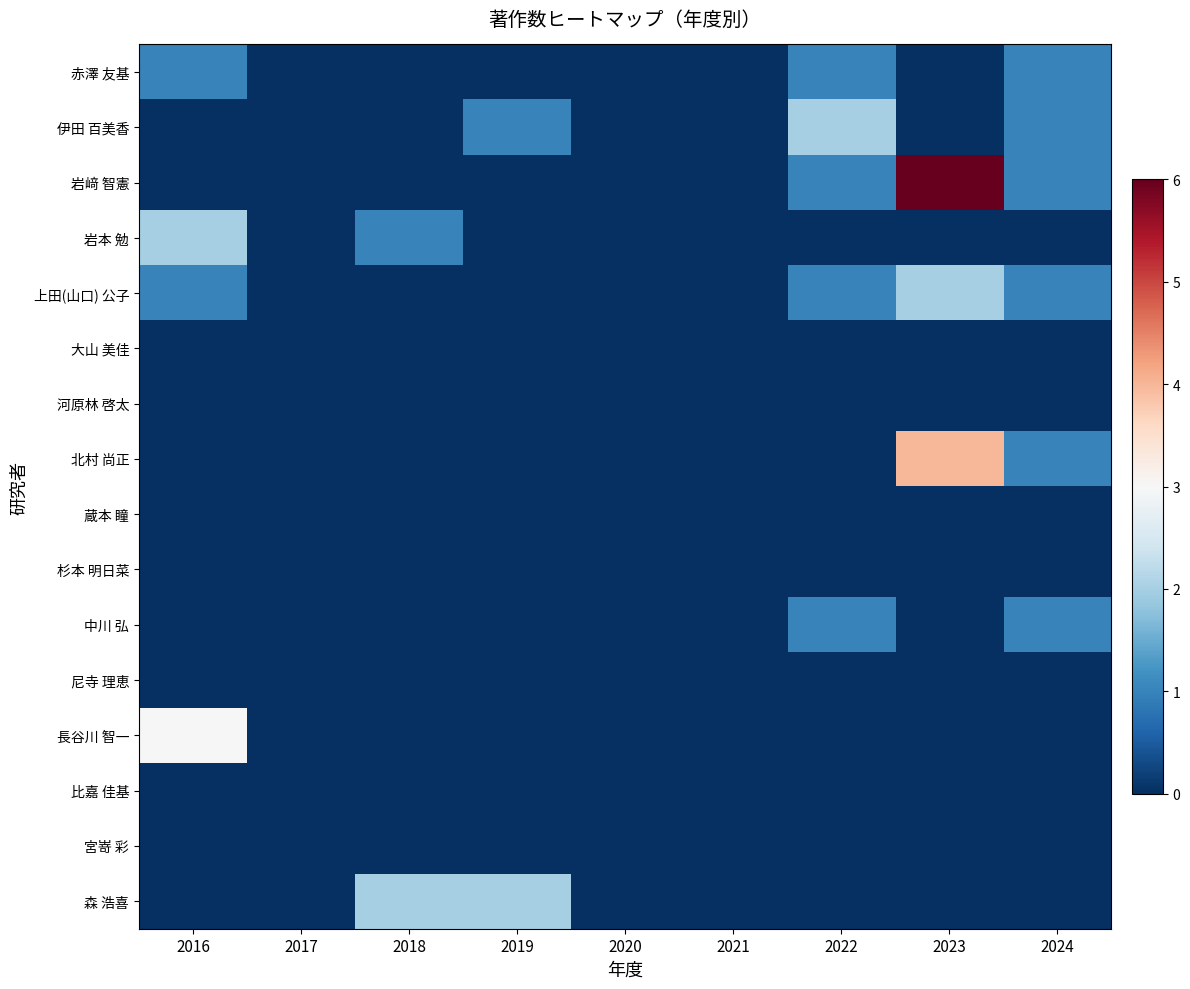

What is the maximum value shown in the chart?

6